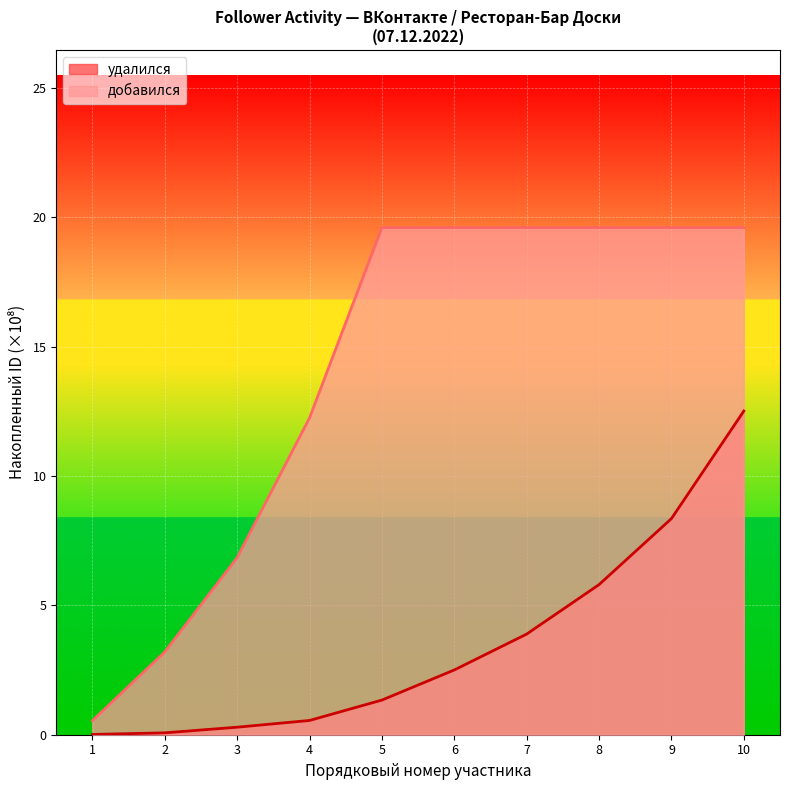

Reading left to right, what are all the values shown in this chart?

0.0	0.1	0.3	0.6	1.3	2.5	3.9	5.8	8.4	12.5